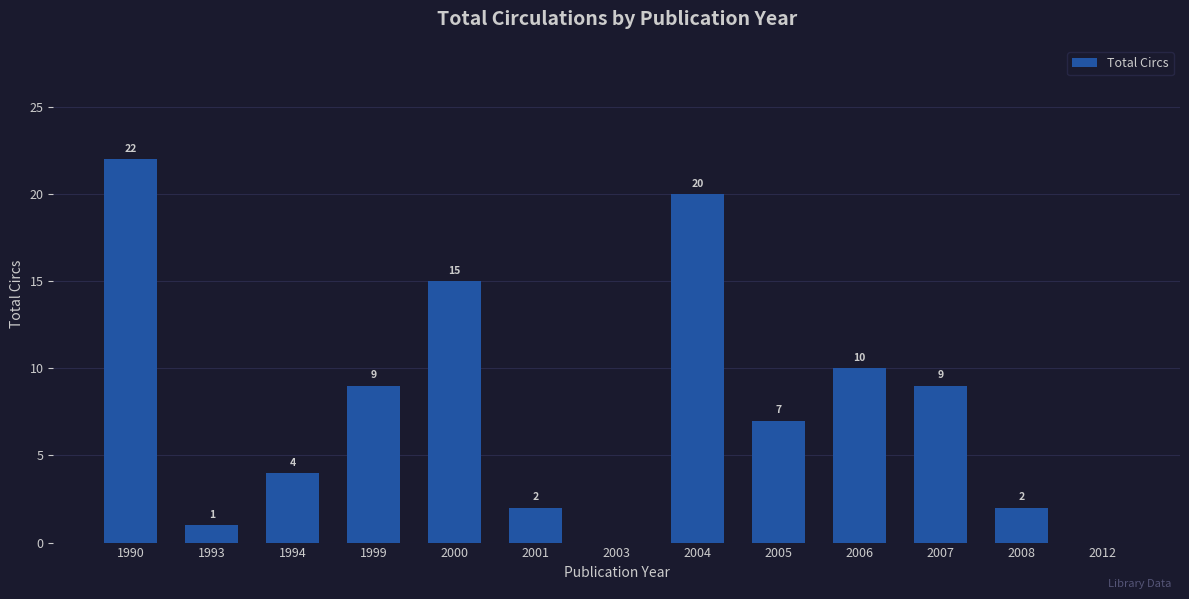

How many distinct data groups are displayed?

1